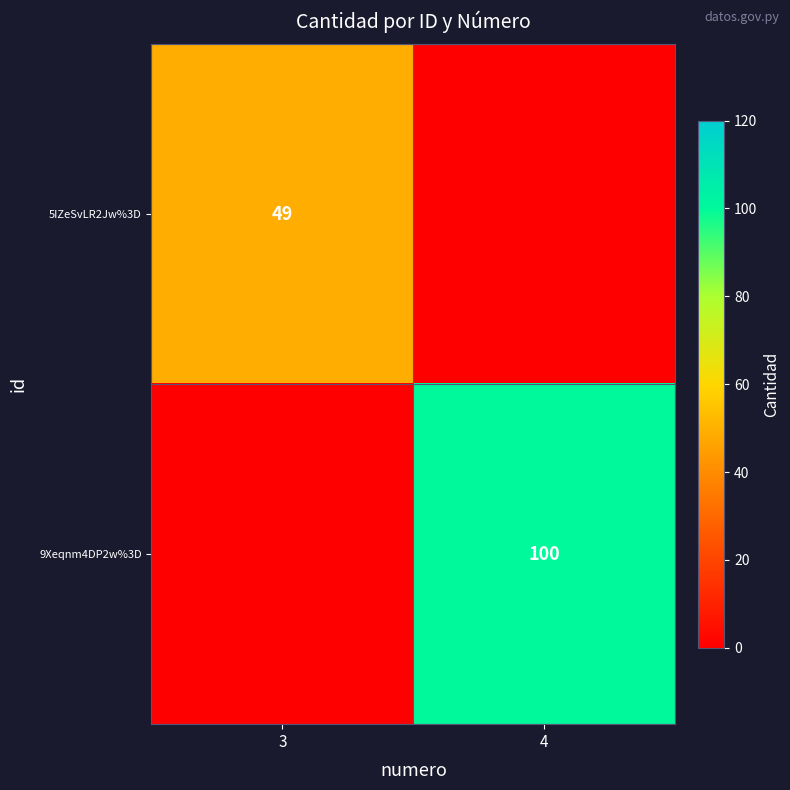

Is the value of 5IZeSvLR2Jw%3D at 3 greater than the value of 9Xeqnm4DP2w%3D at 4?

No